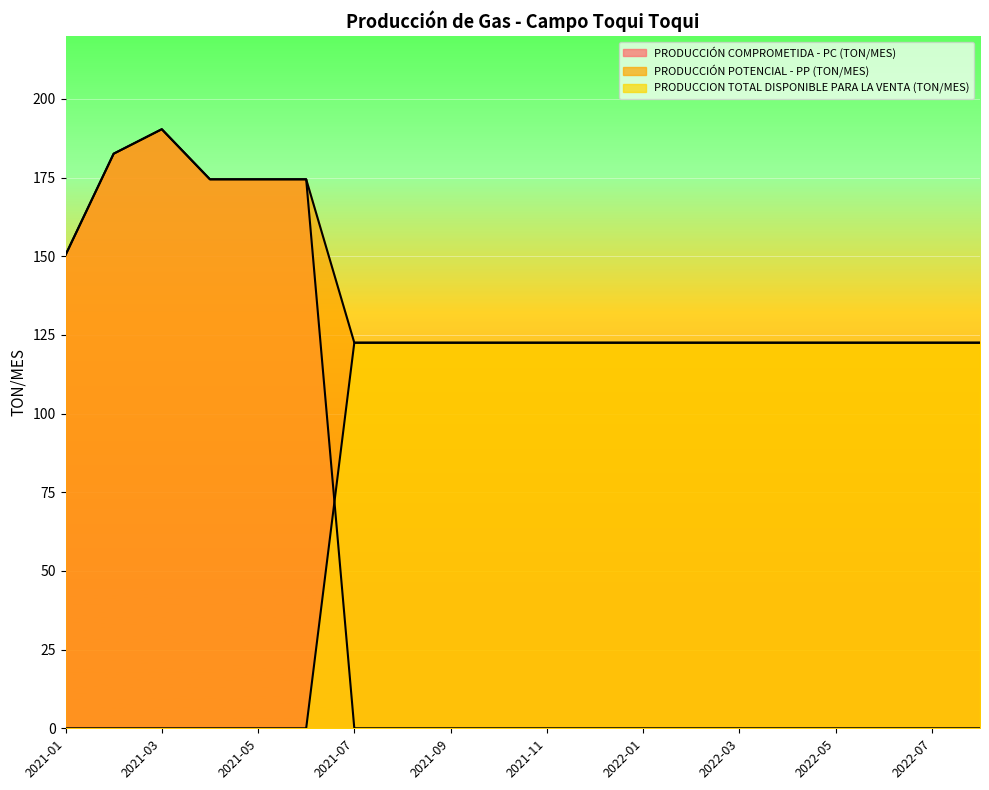

Rank the series by their maximum value, from highest to lowest.

PRODUCCIÓN COMPROMETIDA - PC (TON/MES), PRODUCCIÓN POTENCIAL - PP (TON/MES), PRODUCCION TOTAL DISPONIBLE PARA LA VENTA (TON/MES)